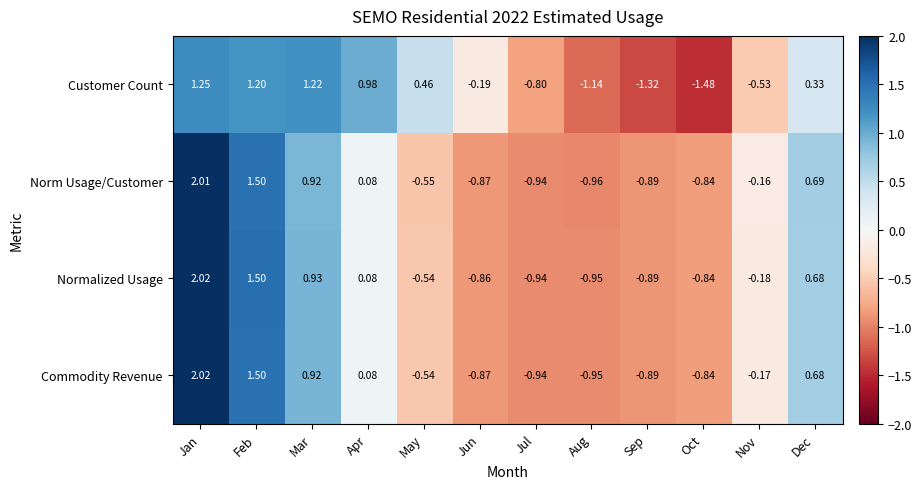

At which label is Commodity Revenue closest to 0?

Apr